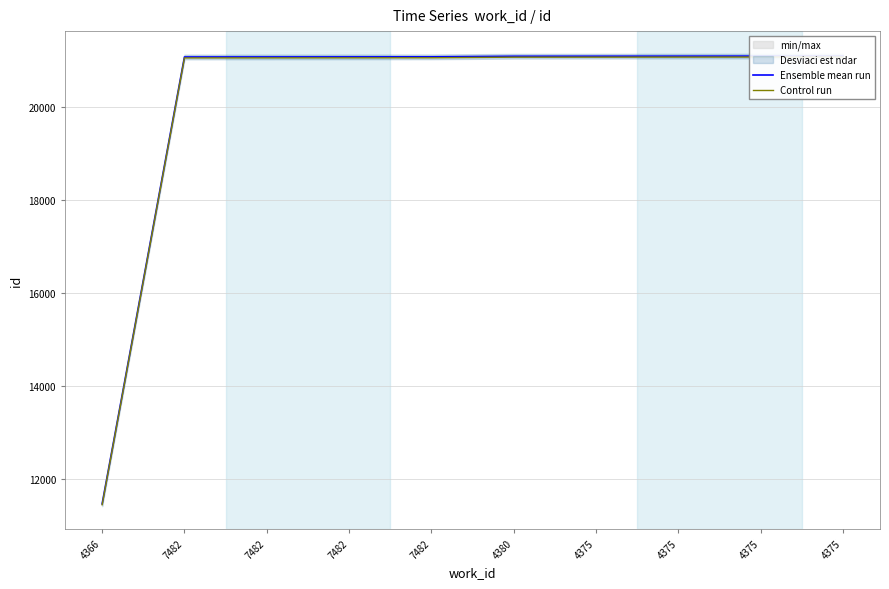

At how many categories does at least one series exceed 14422?

9